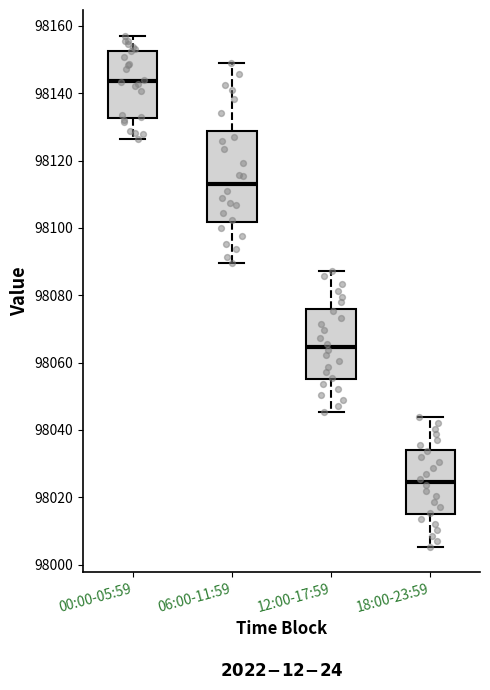

Which box's median line is the lowest?

18:00-23:59